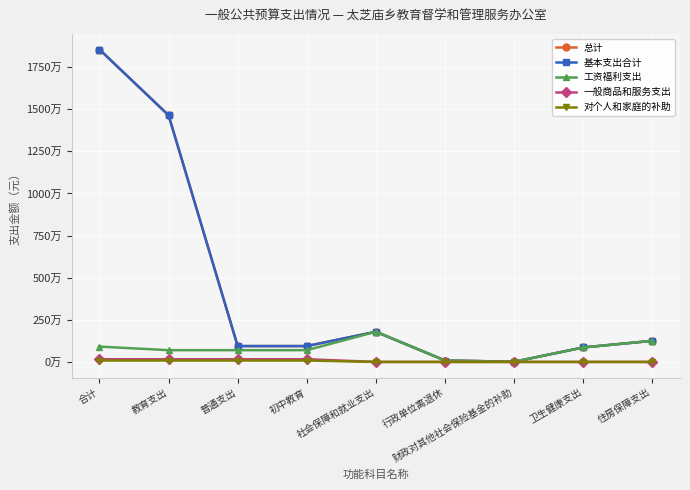

Does the chart have visible grid lines?

Yes